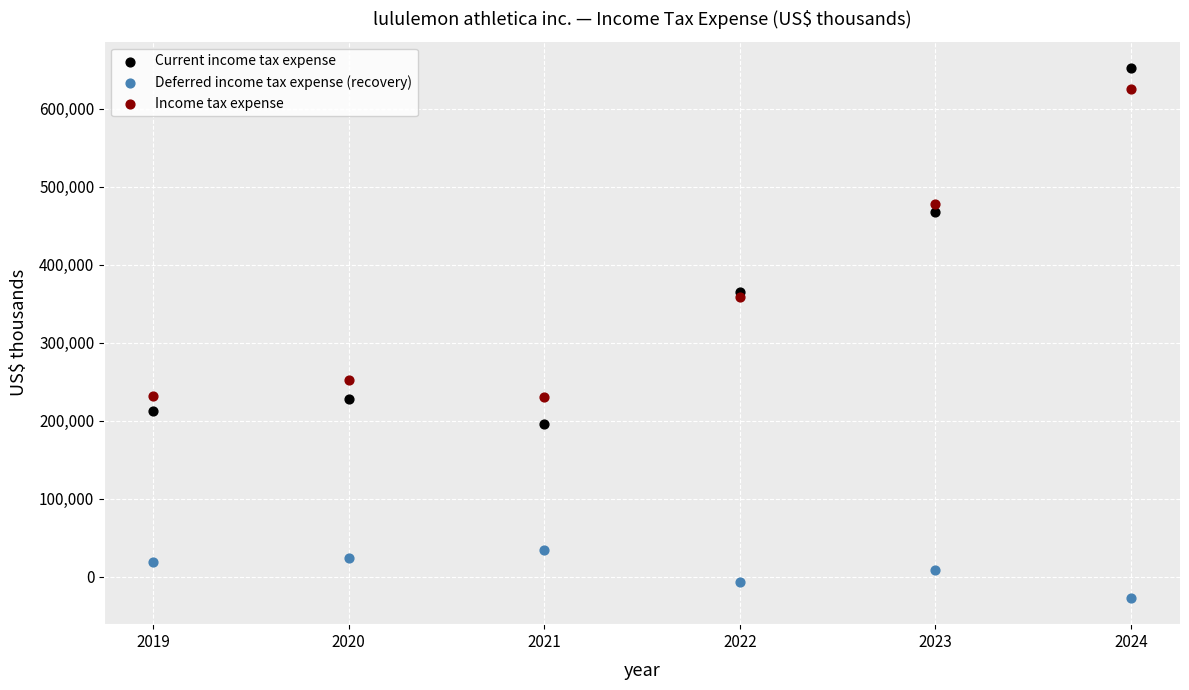

Which series reaches the minimum Y coordinate?

Deferred income tax expense (recovery)